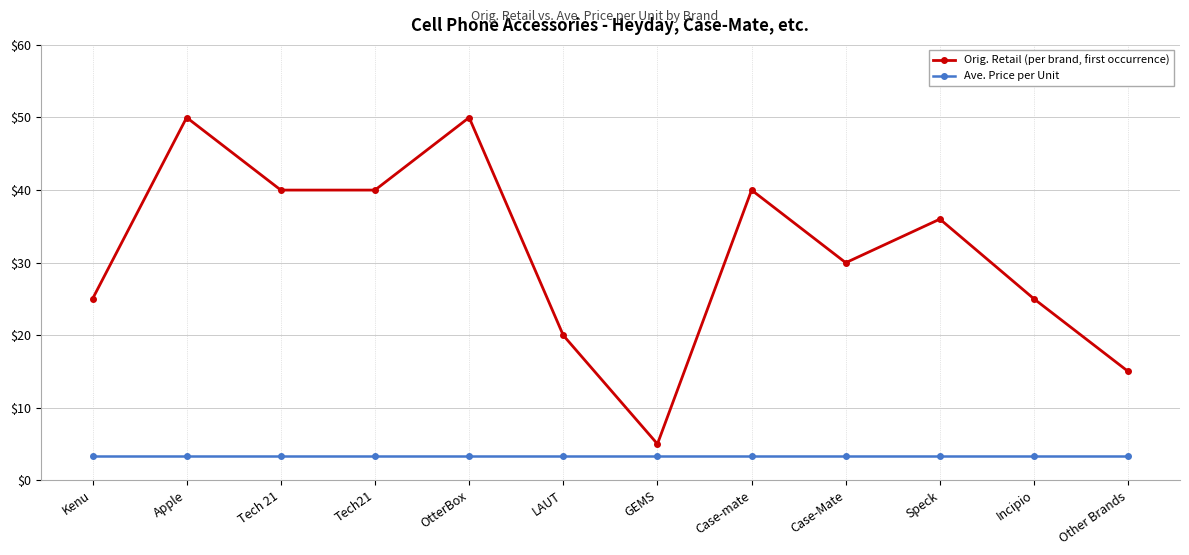

Is it true that Orig. Retail (per brand, first occurrence) equals 7.0 at GEMS?

False